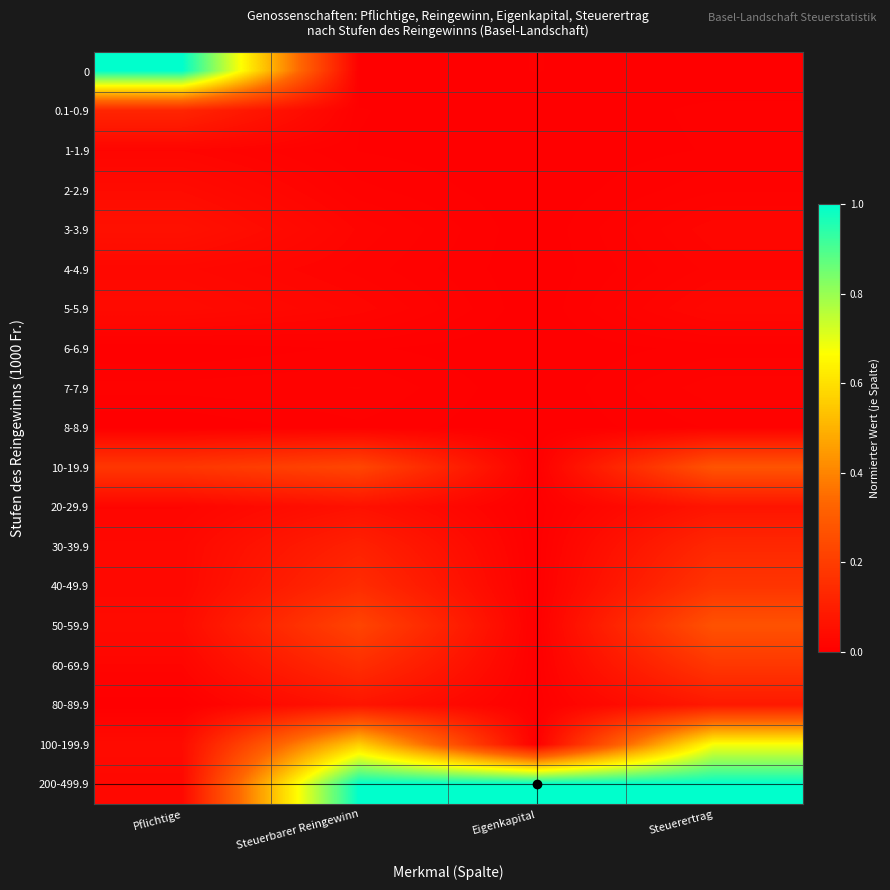

Rank the series by their maximum value, from lowest to highest.

6-6.9, 8-8.9, 7-7.9, 1-1.9, 4-4.9, 2-2.9, 5-5.9, 3-3.9, 20-29.9, 80-89.9, 0.1-0.9, 30-39.9, 40-49.9, 60-69.9, 50-59.9, 10-19.9, 100-199.9, 0, 200-499.9